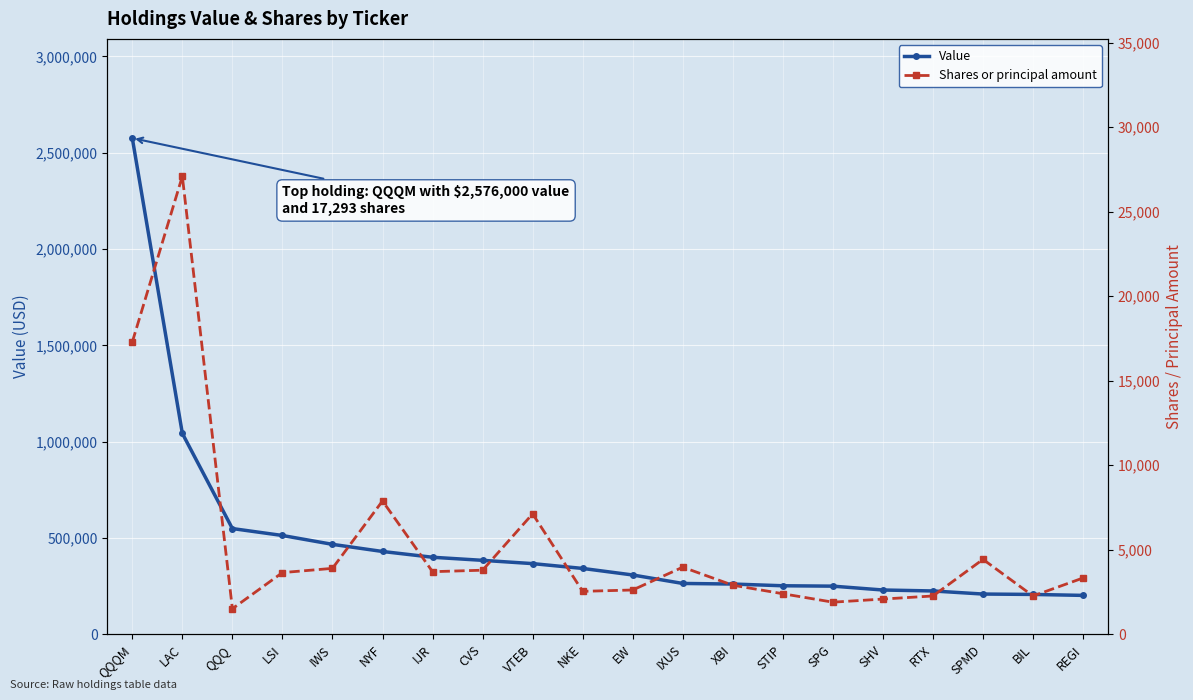

Which label corresponds to the largest value in the chart?

QQQM